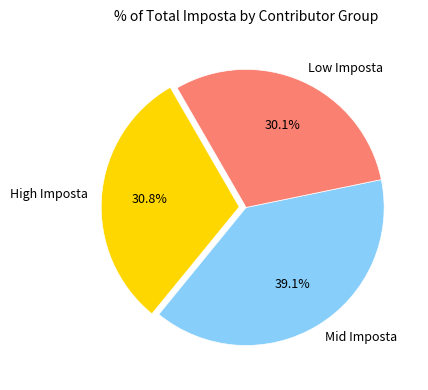

Do Mid Imposta and High Imposta together represent more than half of the pie?

Yes